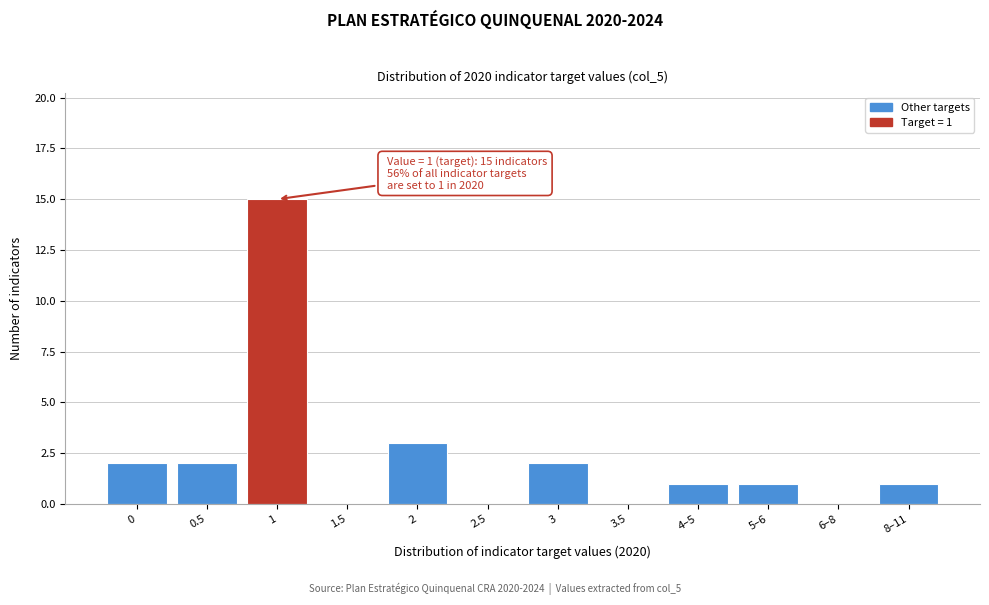

Reading left to right, transcribe all the data shown in this chart.

0=2	0.5=2	1=15	1.5=0	2=3	2.5=0	3=2	3.5=0	4–5=1	5–6=1	6–8=0	8–11=1